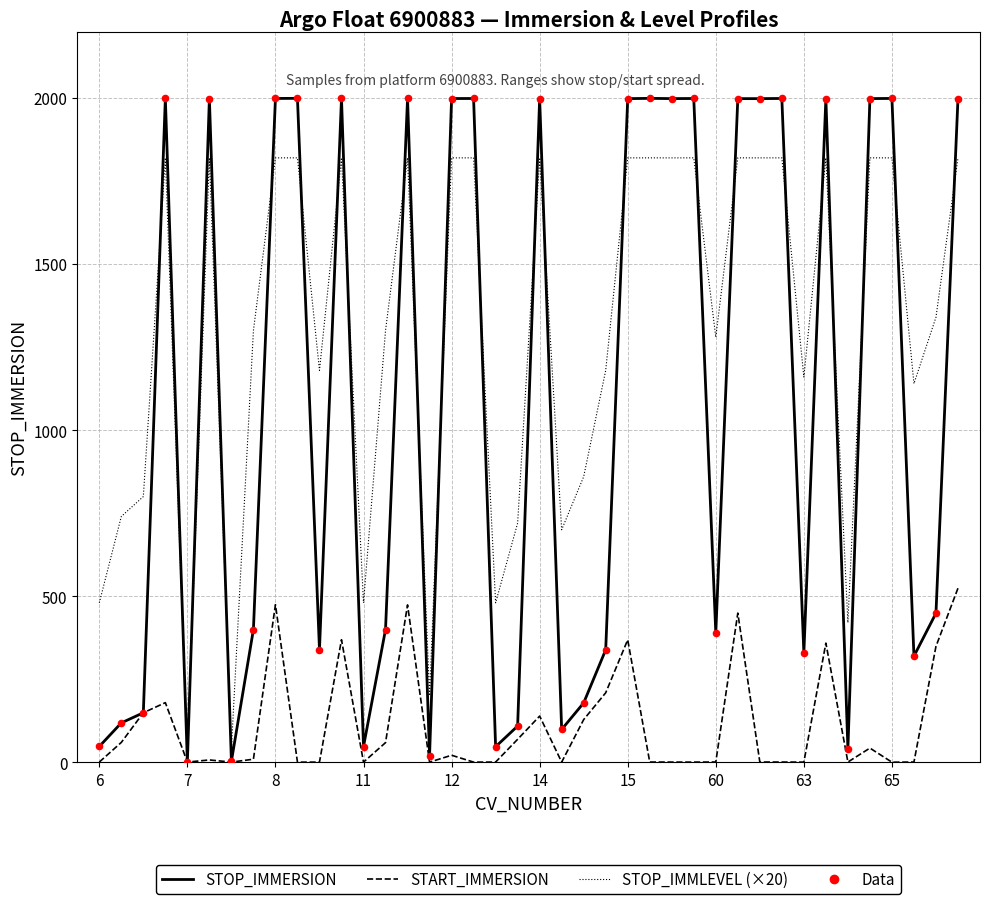

What is the maximum value shown in the chart?

1999.4